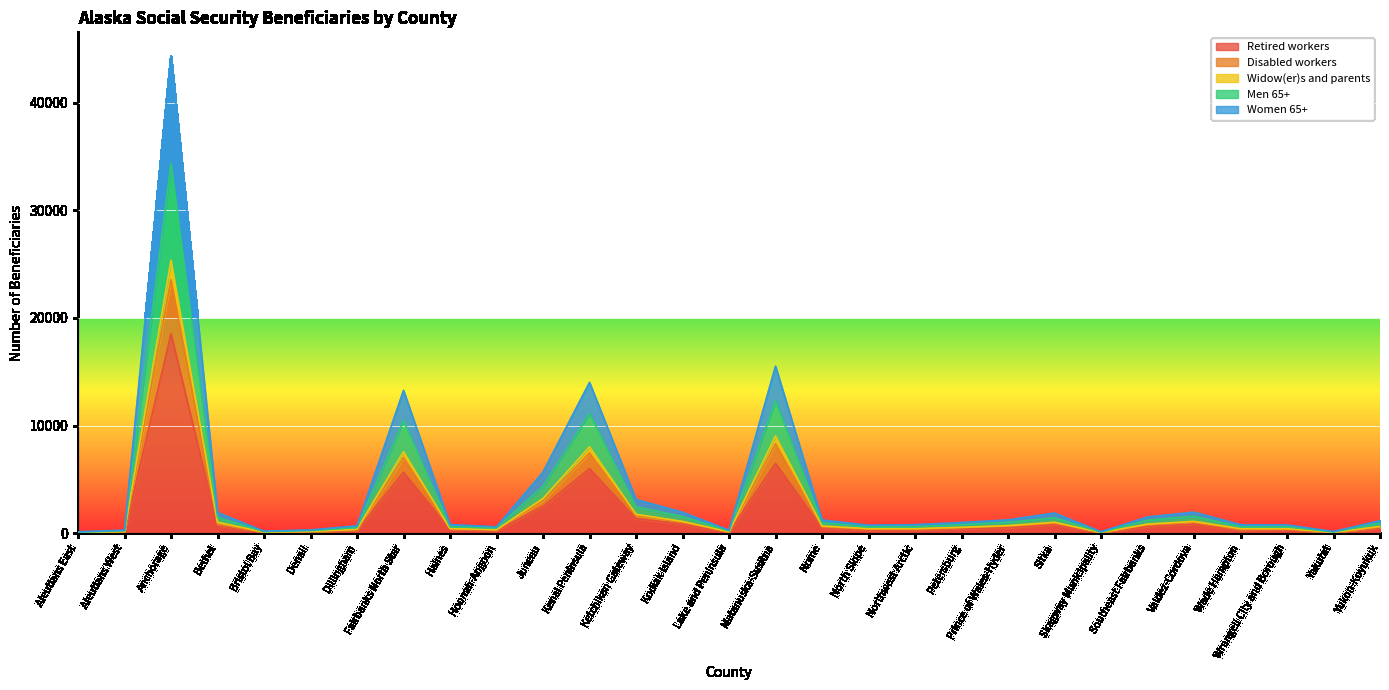

At which category is the sum across all series the highest?

Anchorage